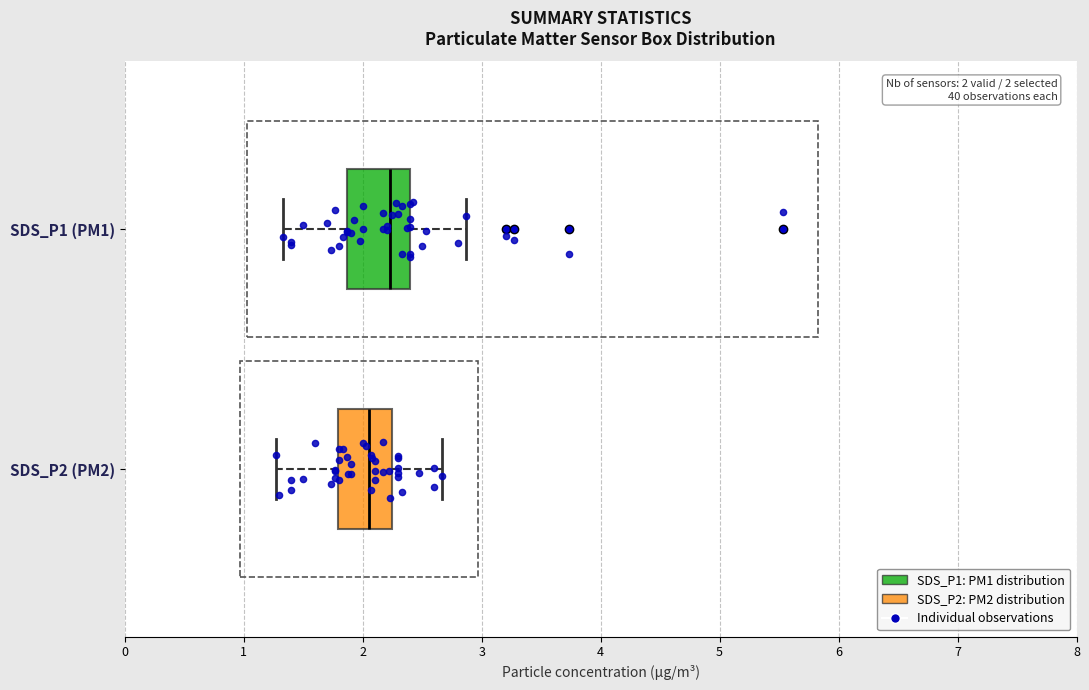

Which box's median line is the furthest to the left?

SDS_P2 (PM2)